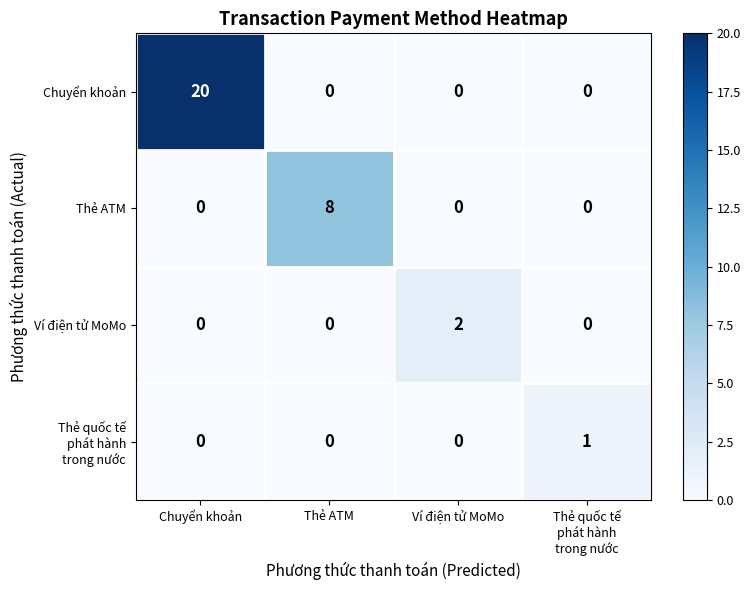

The value of Ví điện tử MoMo at Chuyển khoản is 0. True or false?

True